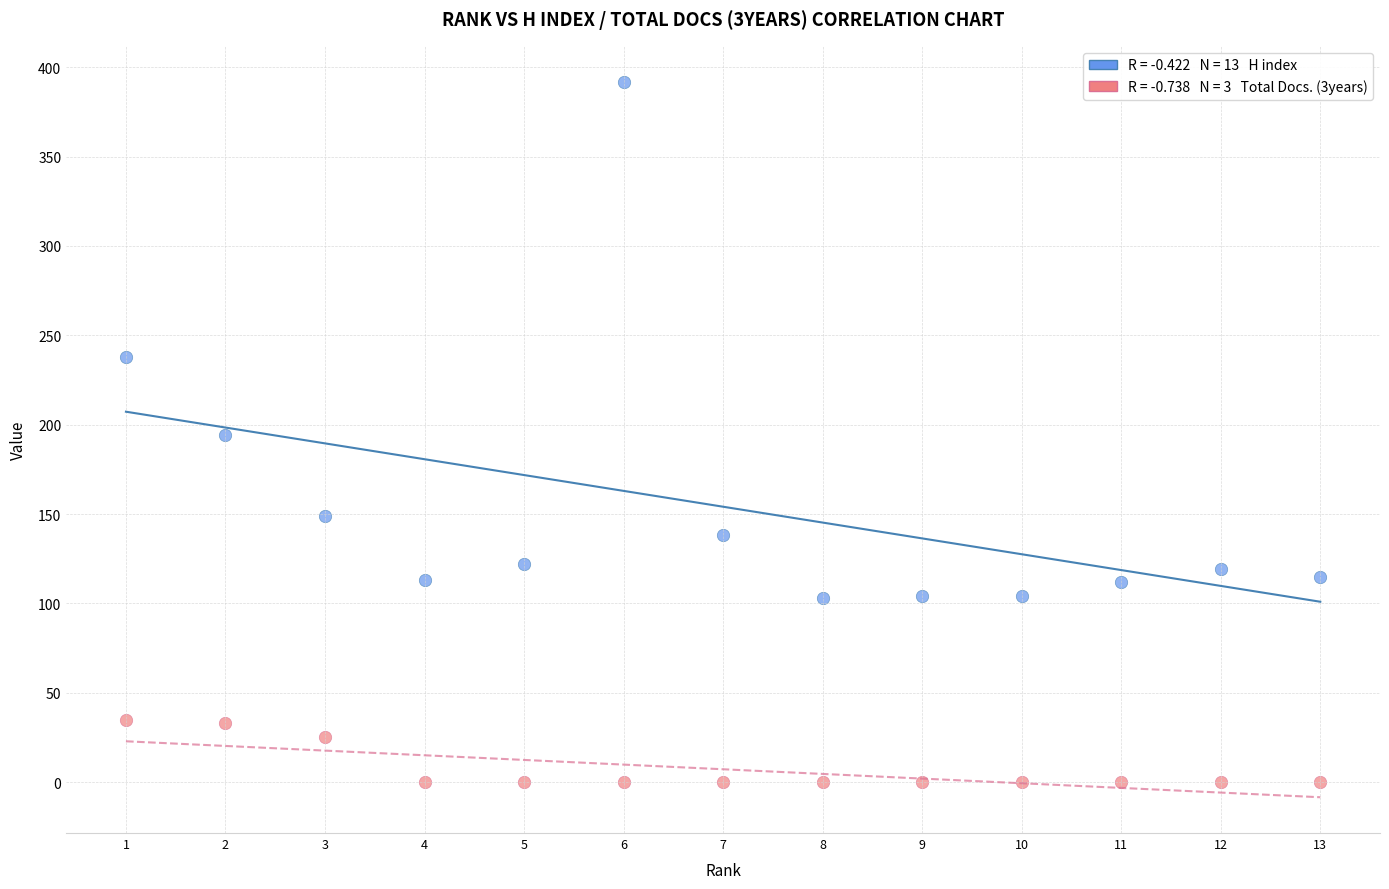

Across all data points, what is the range of Y values (max minus min)?

392